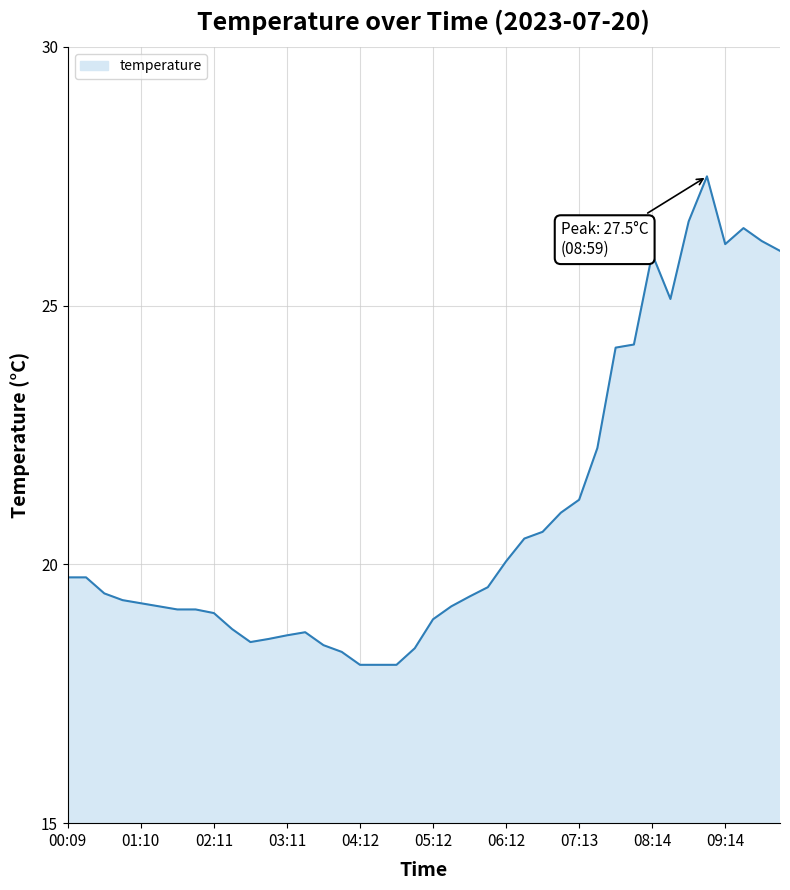

What is the sum of all values?

837.9